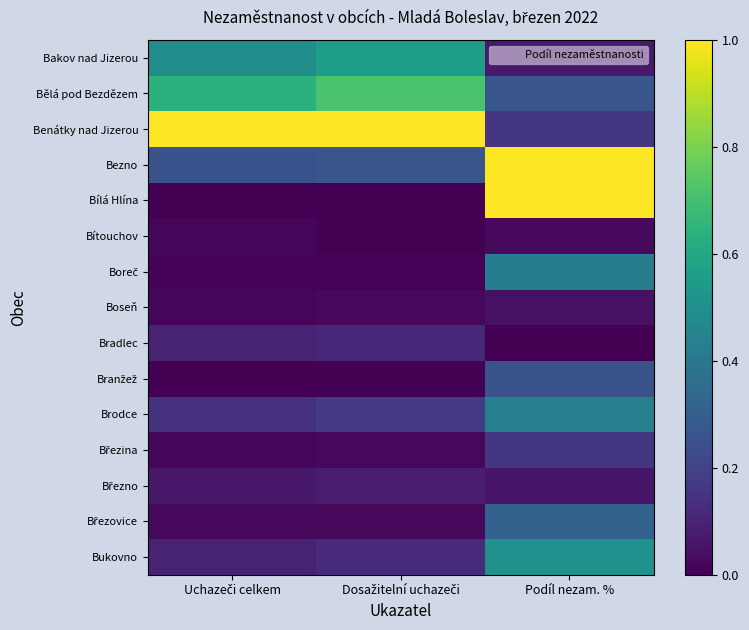

Rank the series at Podíl nezam. % from lowest to highest value.

Bradlec, Bítouchov, Boseň, Březno, Bakov nad Jizerou, Benátky nad Jizerou, Březina, Branžež, Bělá pod Bezdězem, Březovice, Boreč, Brodce, Bukovno, Bezno, Bílá Hlína